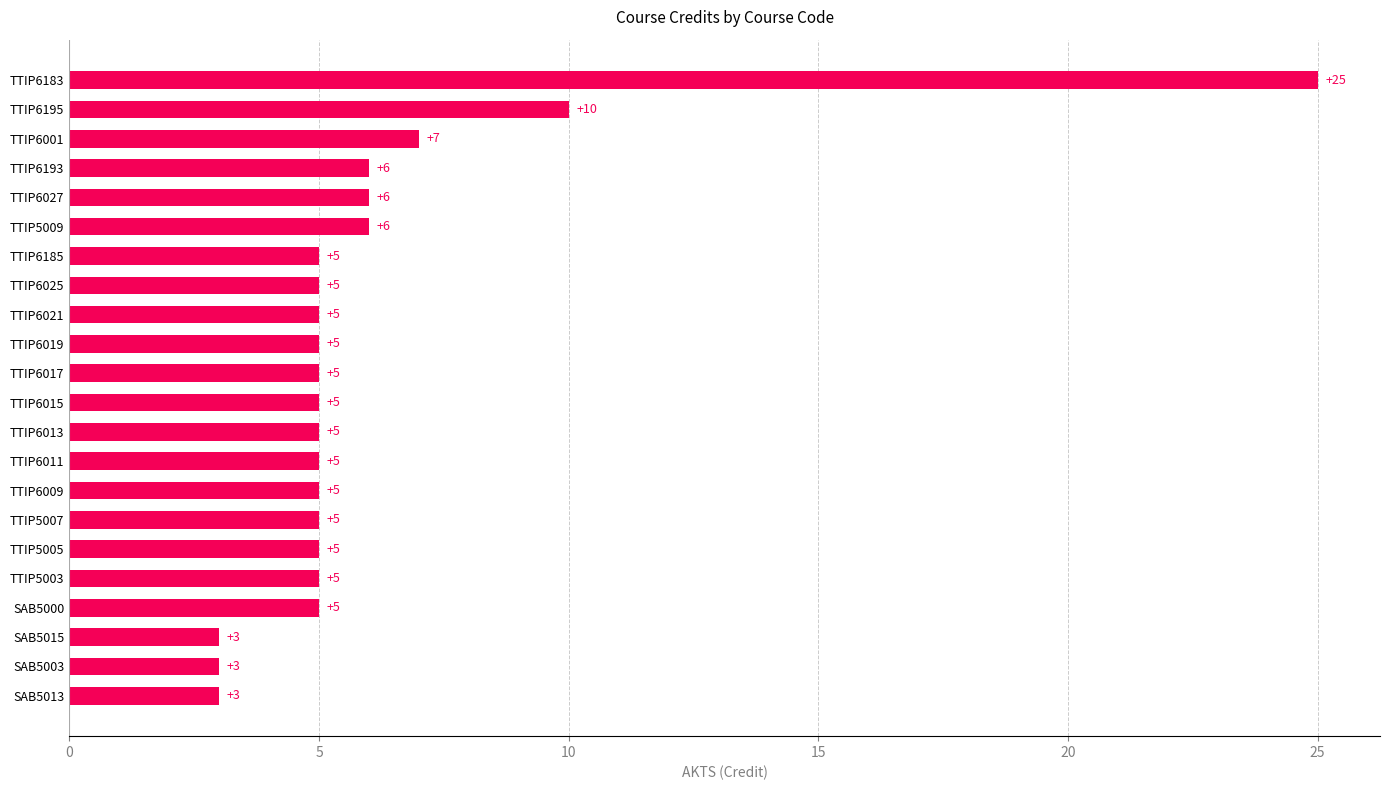

Reading bottom to top, what are all the values shown in this chart?

SAB5013=3	SAB5003=3	SAB5015=3	SAB5000=5	TTIP5003=5	TTIP5005=5	TTIP5007=5	TTIP6009=5	TTIP6011=5	TTIP6013=5	TTIP6015=5	TTIP6017=5	TTIP6019=5	TTIP6021=5	TTIP6025=5	TTIP6185=5	TTIP5009=6	TTIP6027=6	TTIP6193=6	TTIP6001=7	TTIP6195=10	TTIP6183=25